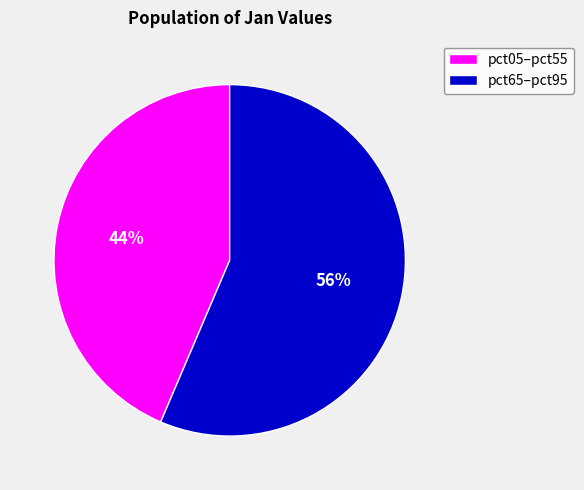

Rank the categories by value from lowest to highest.

pct05–pct55, pct65–pct95